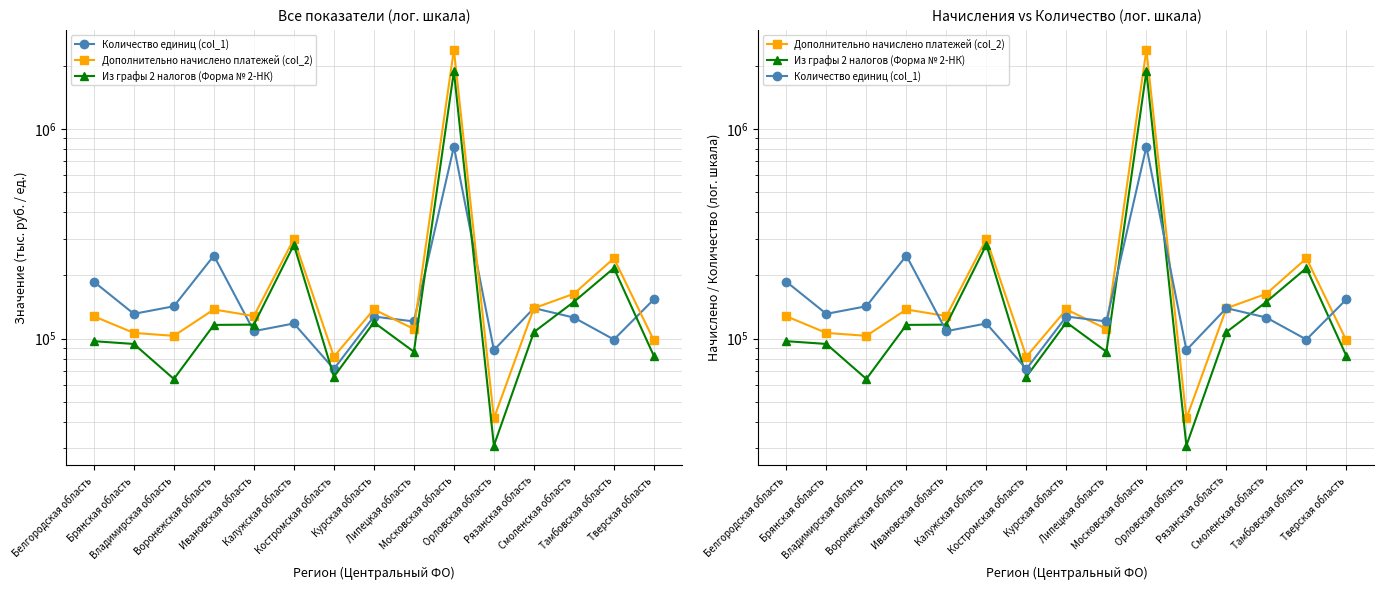

How many series are shown in this chart?

3